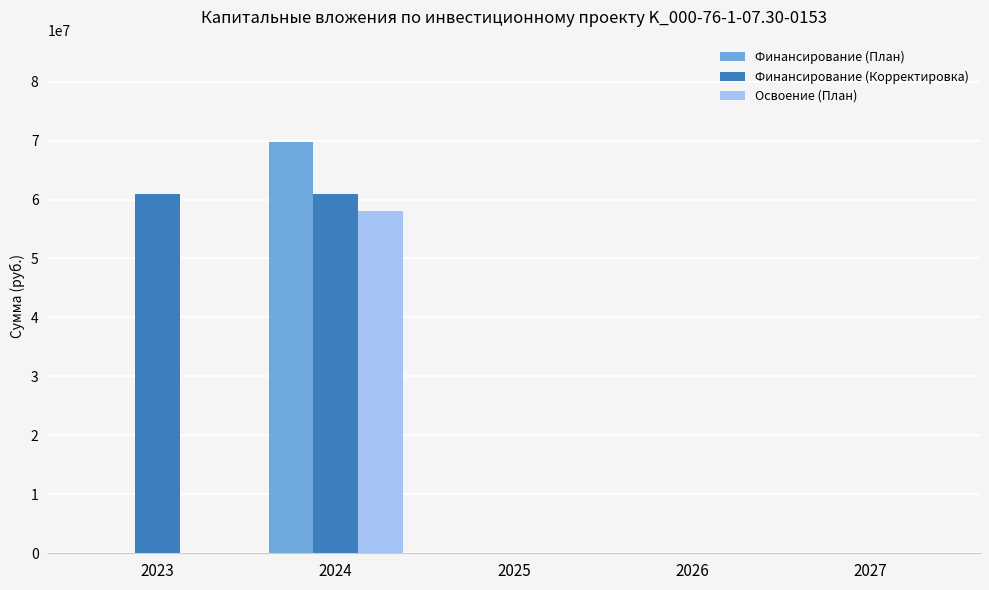

The value of Финансирование (План) at 2023 is 37524556. True or false?

False